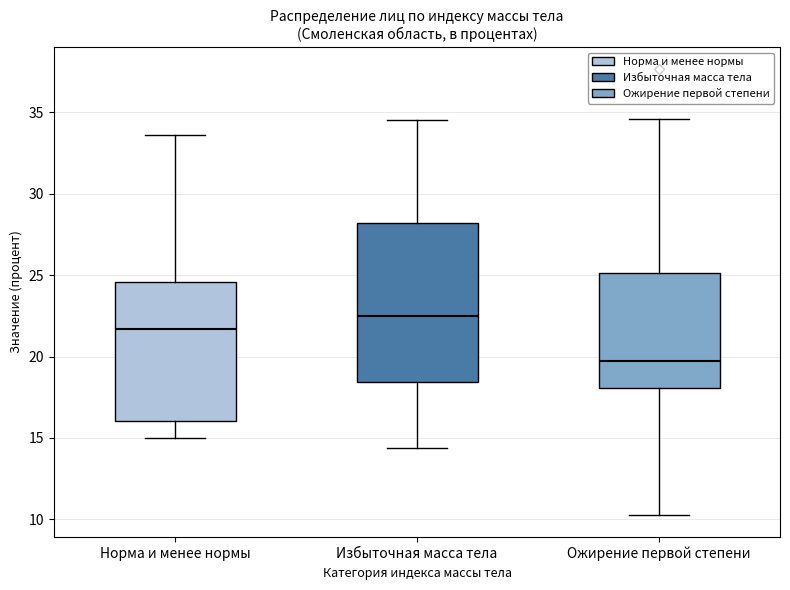

Reading left to right, read every box against the y-axis: the position of its median line, the range the box covers, and the ends of its whiskers. The values are not printed on the chart, so give them approximately, as read against the axis.

Норма и менее нормы: median 21.5, box 16.0 to 24.5, whiskers 15.0 to 33.5
Избыточная масса тела: median 22.5, box 18.5 to 28.0, whiskers 14.5 to 34.5
Ожирение первой степени: median 19.5, box 18.0 to 25.0, whiskers 10.5 to 34.5